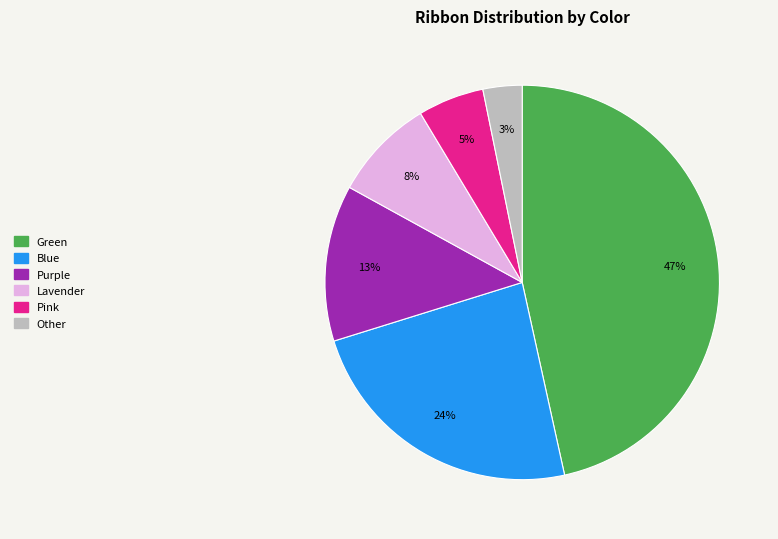

The Lavender slice represents 1% of the pie. True or false?

False